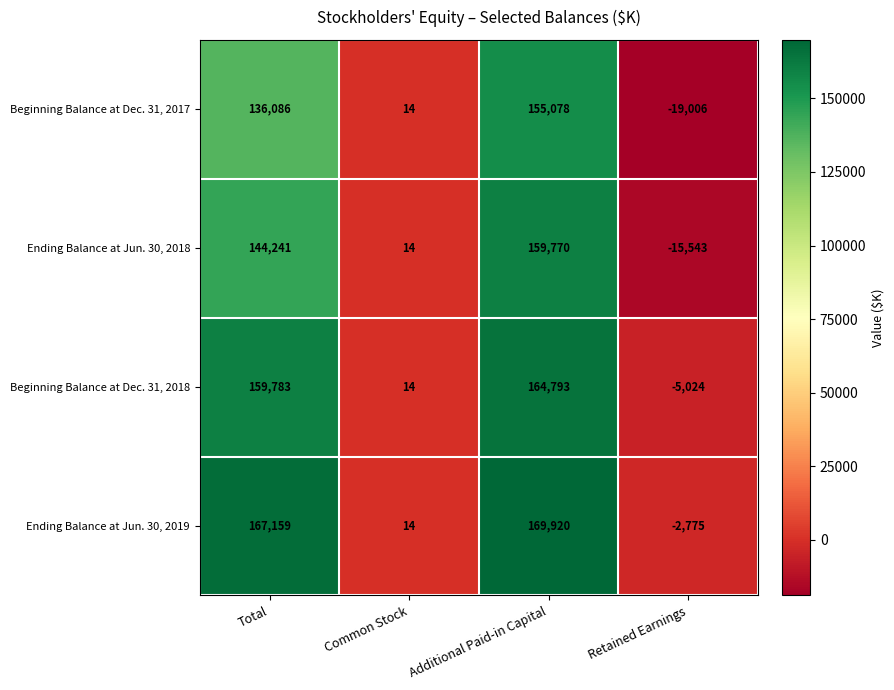

At which category does the chart reach its minimum across all series?

Retained Earnings